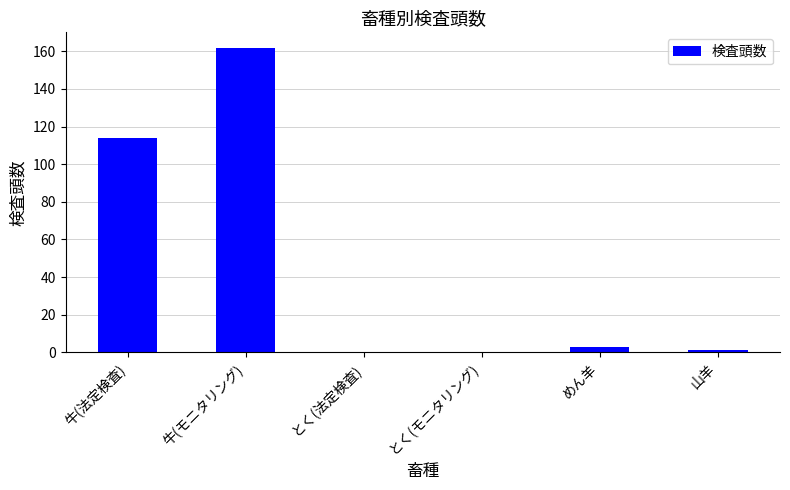

Where is the data nearest to the value 81?

牛(法定検査)